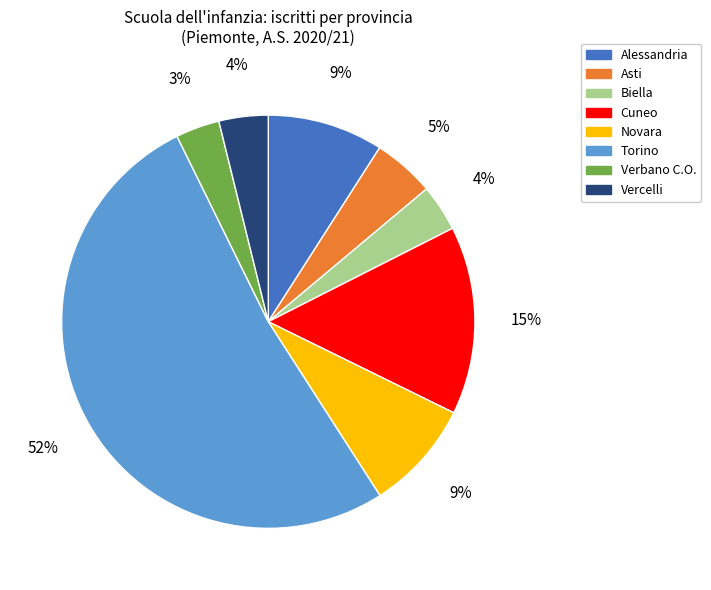

Is the sum of Alessandria and Cuneo greater than half?

No